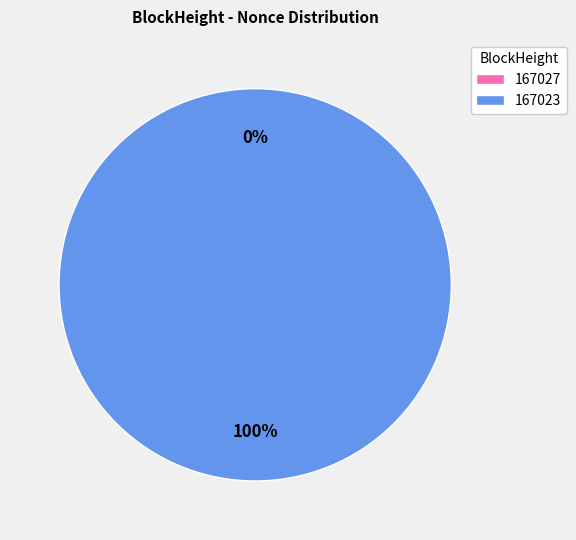

How many segments does this pie chart have?

2